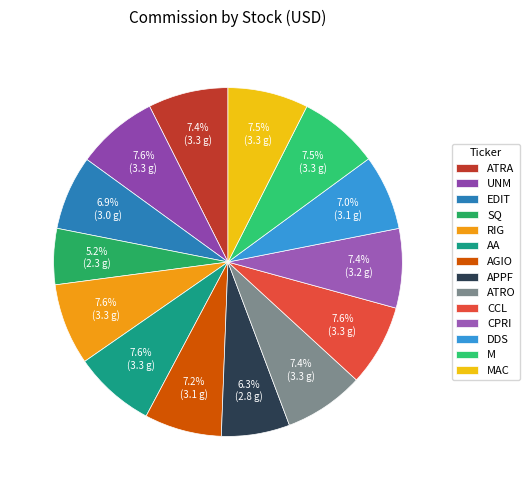

Is there a majority slice in this chart?

No